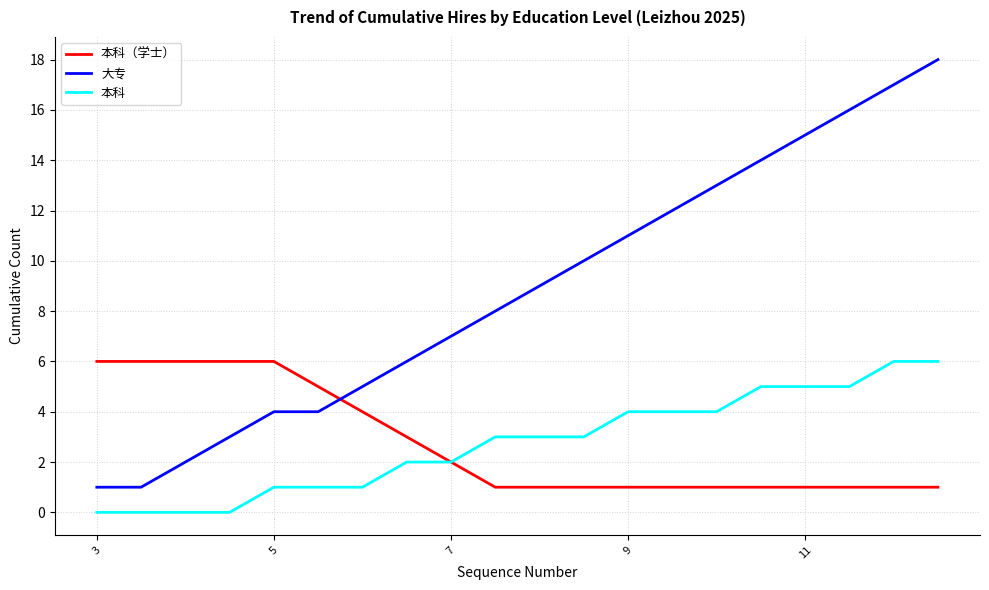

What is the average value of the 大专 series?

9